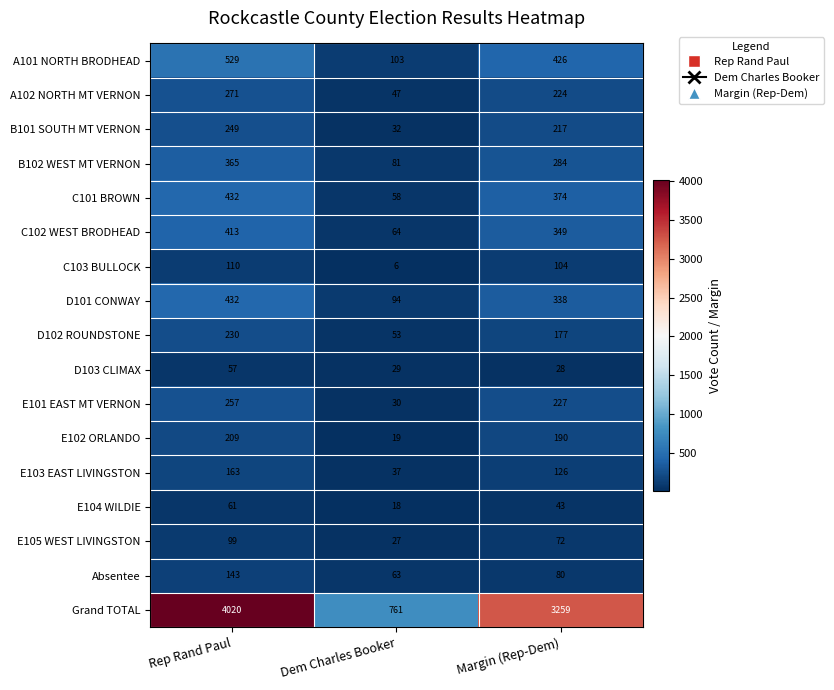

Between Dem Charles Booker and Margin (Rep-Dem), which series saw the biggest shift?

Grand TOTAL